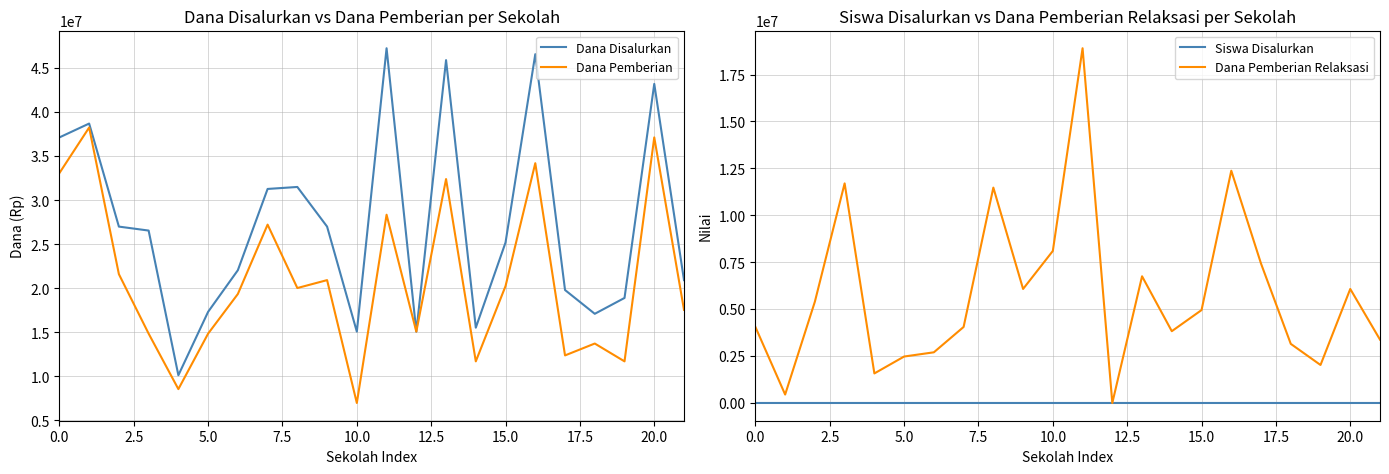

Reading left to right, transcribe all the data shown in this chart.

Dana Disalurkan: 37125000	38700000	27000000	26550000	10125000	17325000	22050000	31275000	31500000	27000000	15075000	47250000	15075000	45900000	15525000	25200000	46575000	19800000	17100000	18900000	43200000	20925000
Dana Pemberian: 33075000	38250000	21600000	14850000	8550000	14850000	19350000	27225000	20025000	20925000	6975000	28350000	15075000	32400000	11700000	20250000	34200000	12375000	13725000	11700000	37125000	17550000
Siswa Disalurkan: 94	94	67	65	26	41	54	82	74	67	35	113	39	112	41	58	112	47	44	48	107	55
Dana Pemberian Relaksasi: 4050000	450000	5400000	11700000	1575000	2475000	2700000	4050000	11475000	6075000	8100000	18900000	0	6750000	3825000	4950000	12375000	7425000	3150000	2025000	6075000	3375000